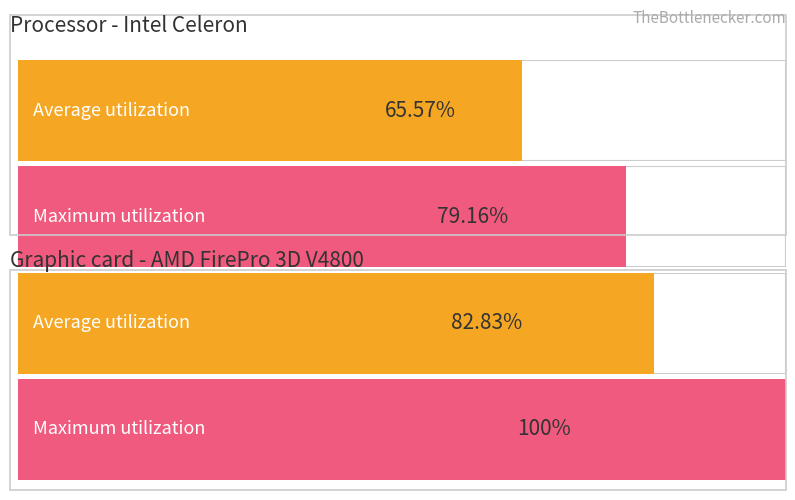

Which series has the largest total across all categories?

Maximum utilization